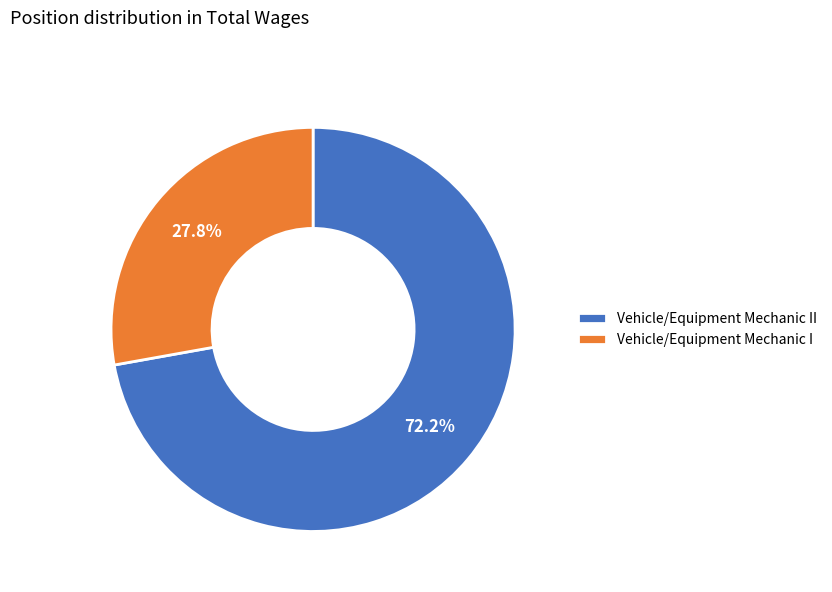

Which slice is the largest?

Vehicle/Equipment Mechanic II